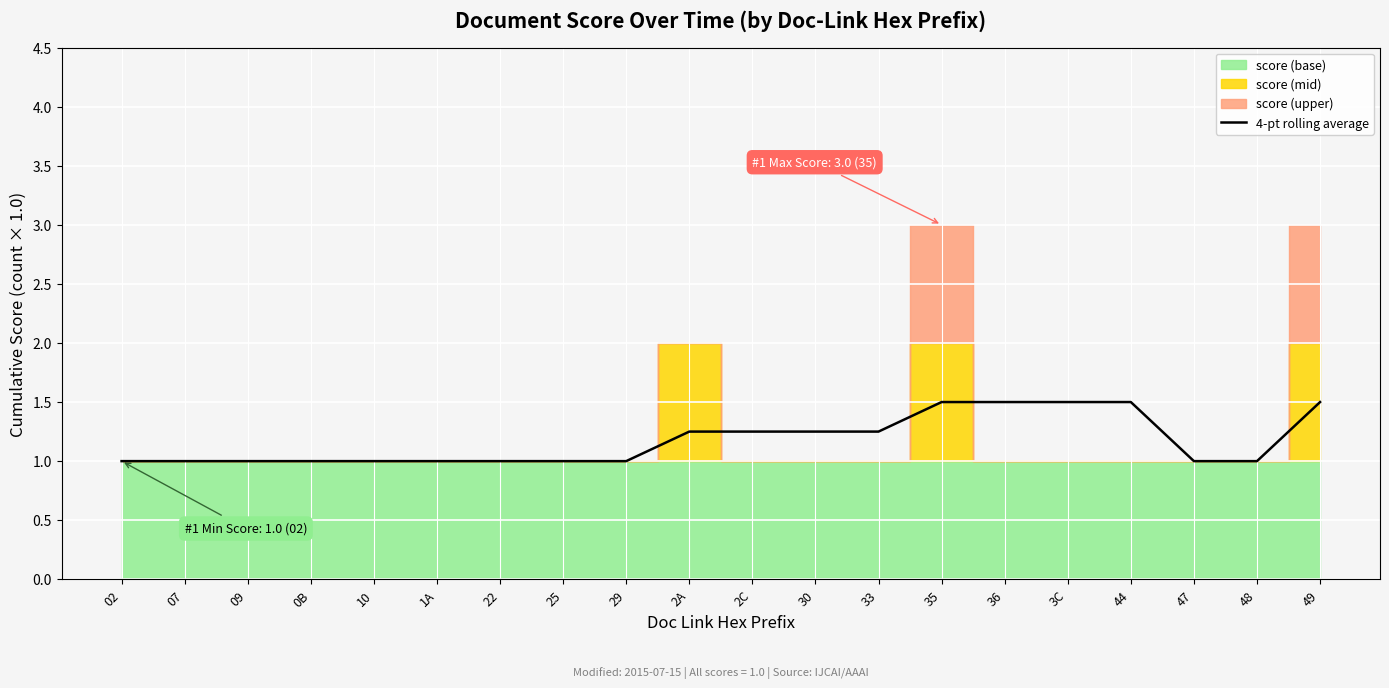

The value of 4-pt rolling average at 22 is 1.0. True or false?

True